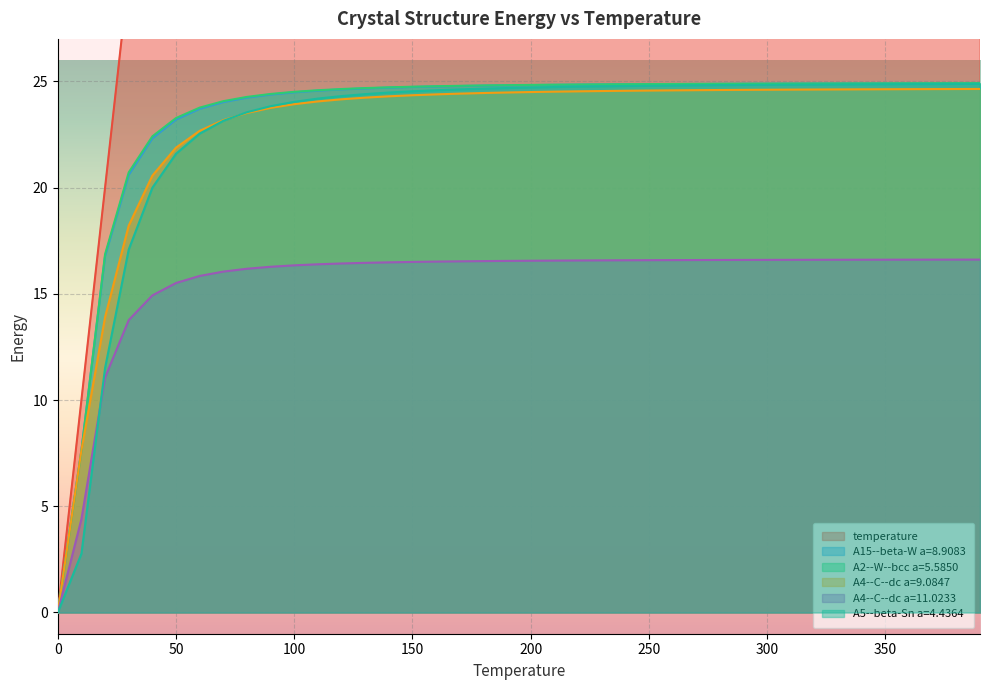

Is it true that A2--W--bcc a=5.5850 equals 43.2 at 180.0?

False